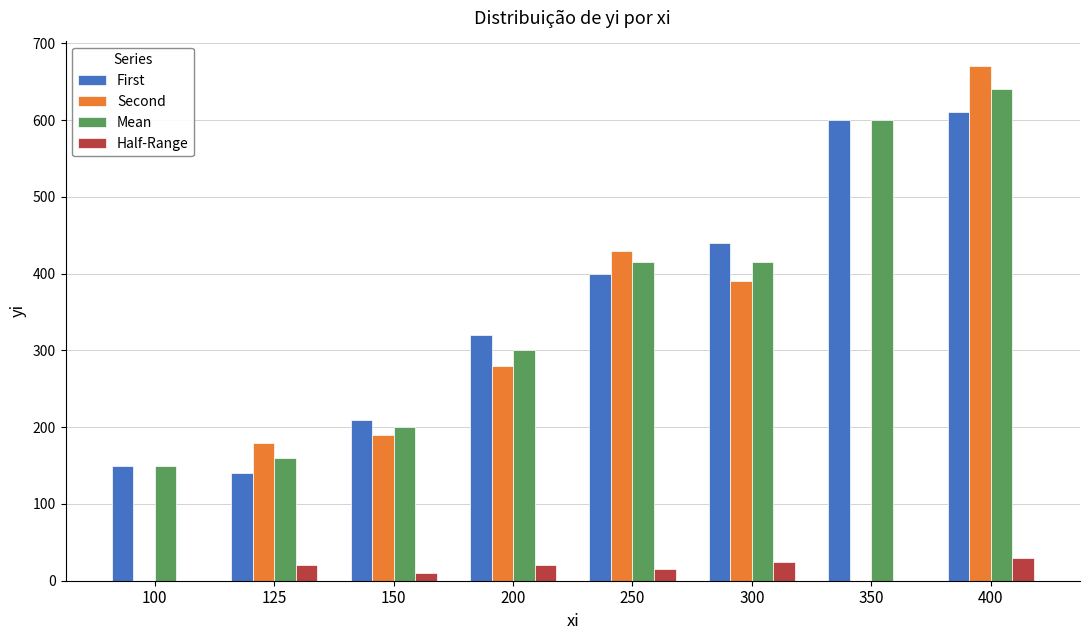

Which series has the largest range (max minus min)?

Second